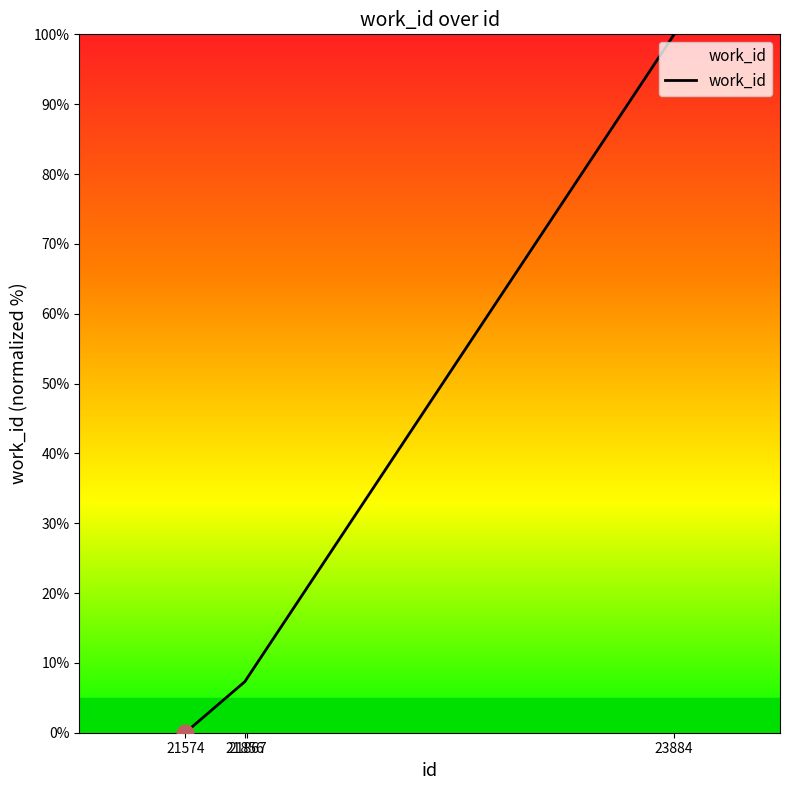

Does the chart have visible grid lines?

No